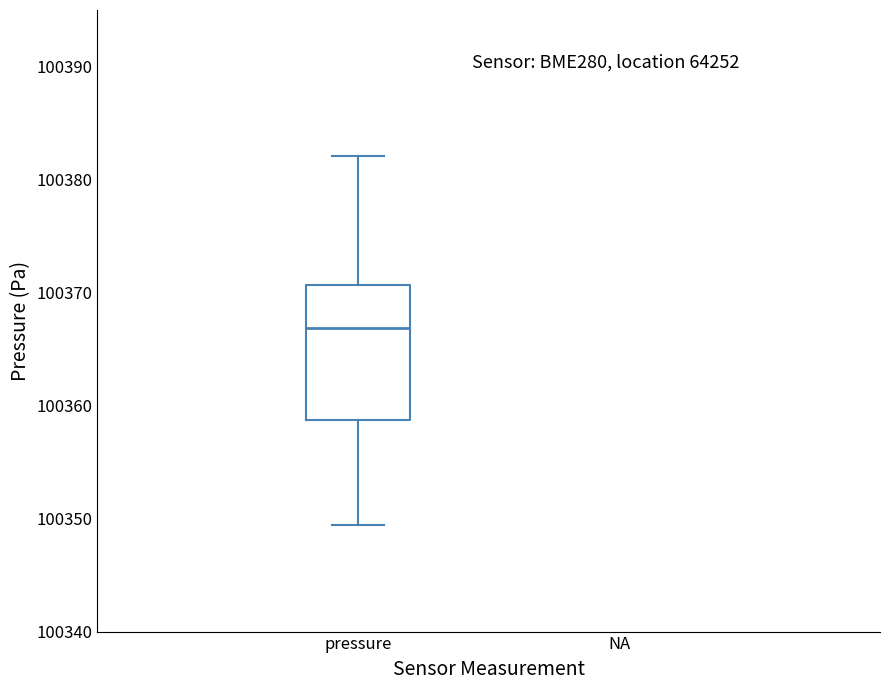

Transcribe this box plot: give where the median line is, the range the box spans, and where the two whiskers end, as read against the y-axis. The values are not printed on the chart, so give them approximately, as read against the axis.

median 100367, box 100359 to 100371, whiskers 100349 to 100382